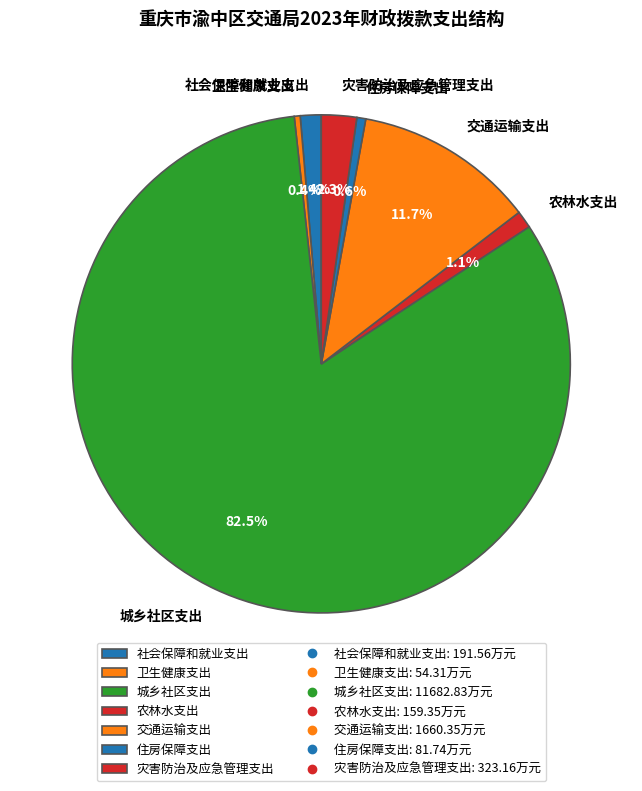

Does any single category account for the majority?

Yes